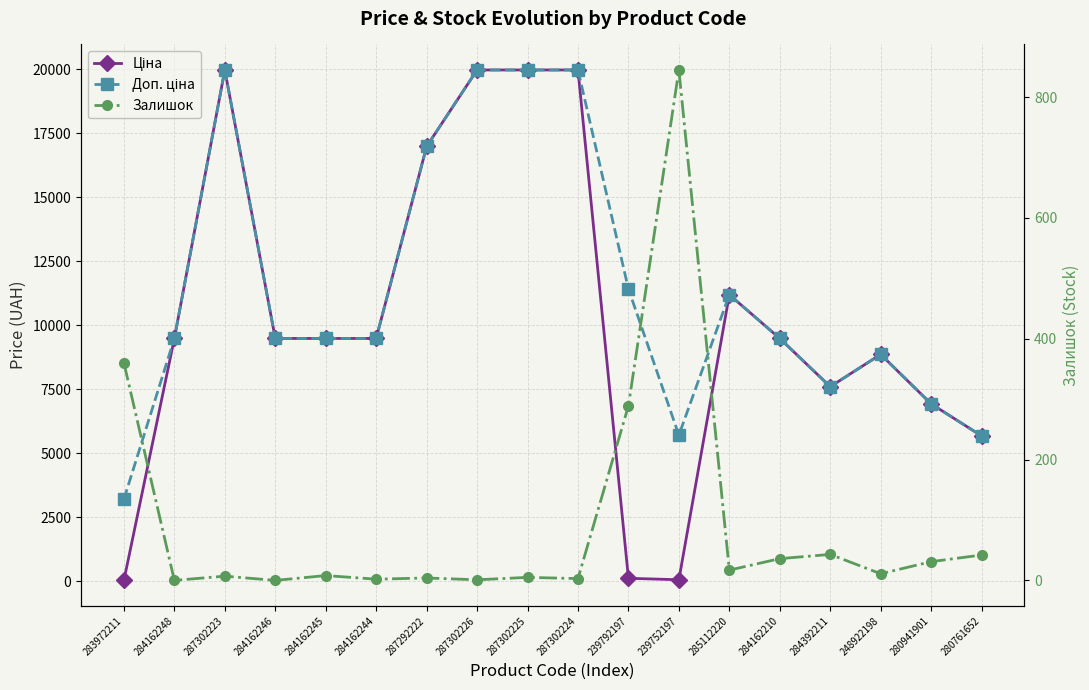

True or false: Доп. ціна and Залишок cross at least once.

False